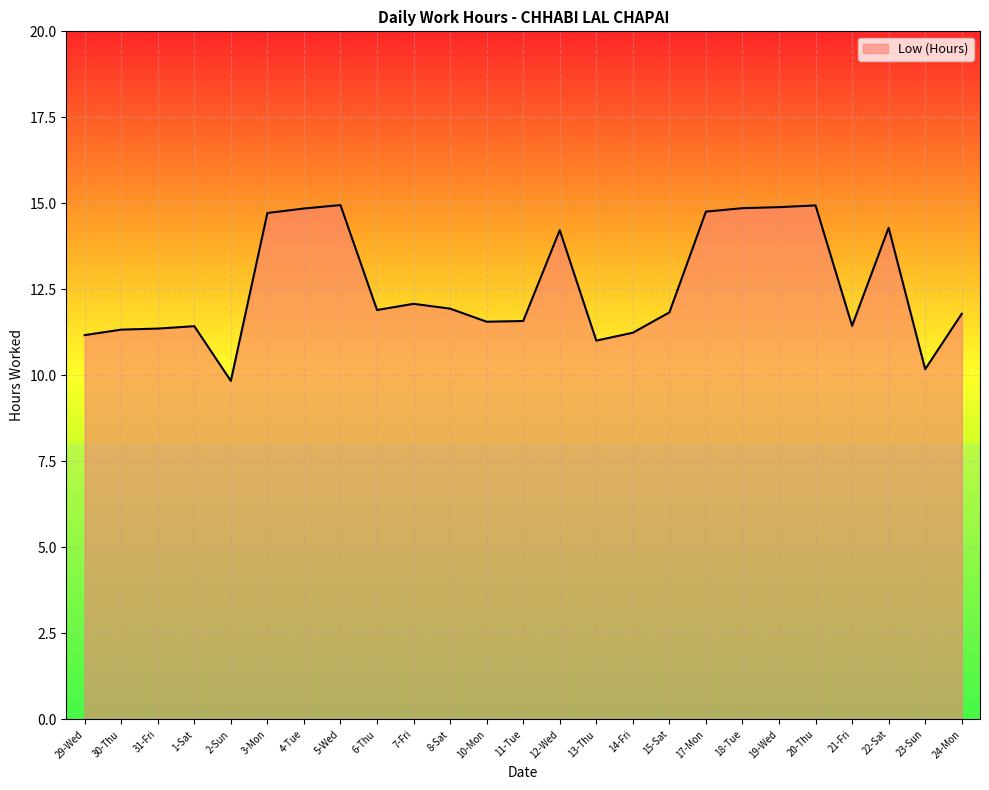

List the labels in order of value, largest first.

5-Wed, 20-Thu, 19-Wed, 18-Tue, 4-Tue, 17-Mon, 3-Mon, 22-Sat, 12-Wed, 7-Fri, 8-Sat, 6-Thu, 15-Sat, 24-Mon, 11-Tue, 10-Mon, 21-Fri, 1-Sat, 31-Fri, 30-Thu, 14-Fri, 29-Wed, 13-Thu, 23-Sun, 2-Sun